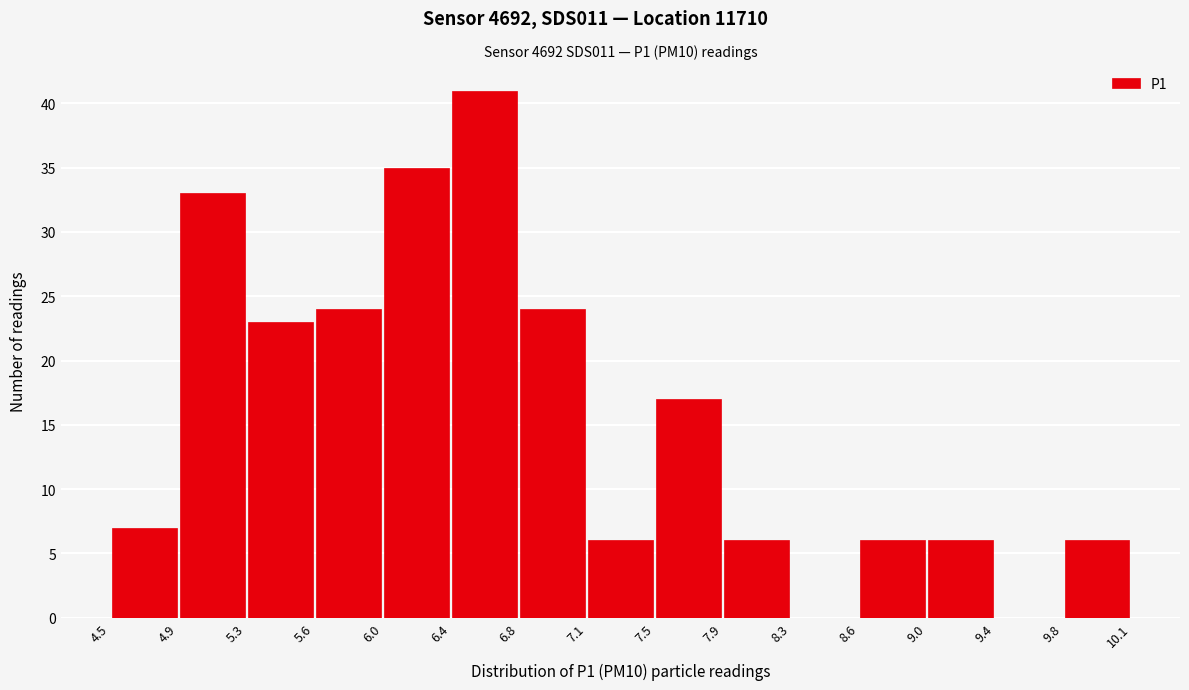

Reading left to right, list every bar in this chart as the range it spans on the x-axis followed by its height. The values are not printed on the chart, so give them approximately, as read against the axis.

4.5 to 4.9: 7
4.9 to 5.3: 33
5.3 to 5.6: 23
5.6 to 6.0: 24
6.0 to 6.4: 35
6.4 to 6.8: 41
6.8 to 7.1: 24
7.1 to 7.5: 6
7.5 to 7.9: 17
7.9 to 8.3: 6
8.3 to 8.6: 0
8.6 to 9.0: 6
9.0 to 9.4: 6
9.4 to 9.8: 0
9.8 to 10.1: 6